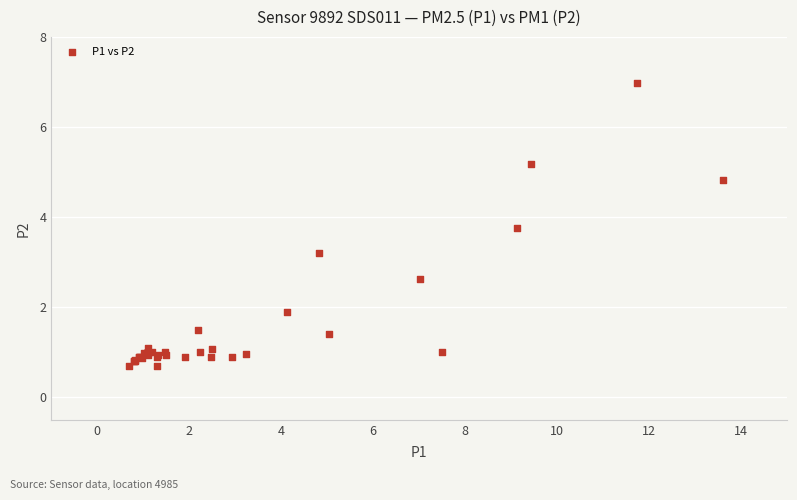

What Y value in the scatter plot is closest to 3?

3.2